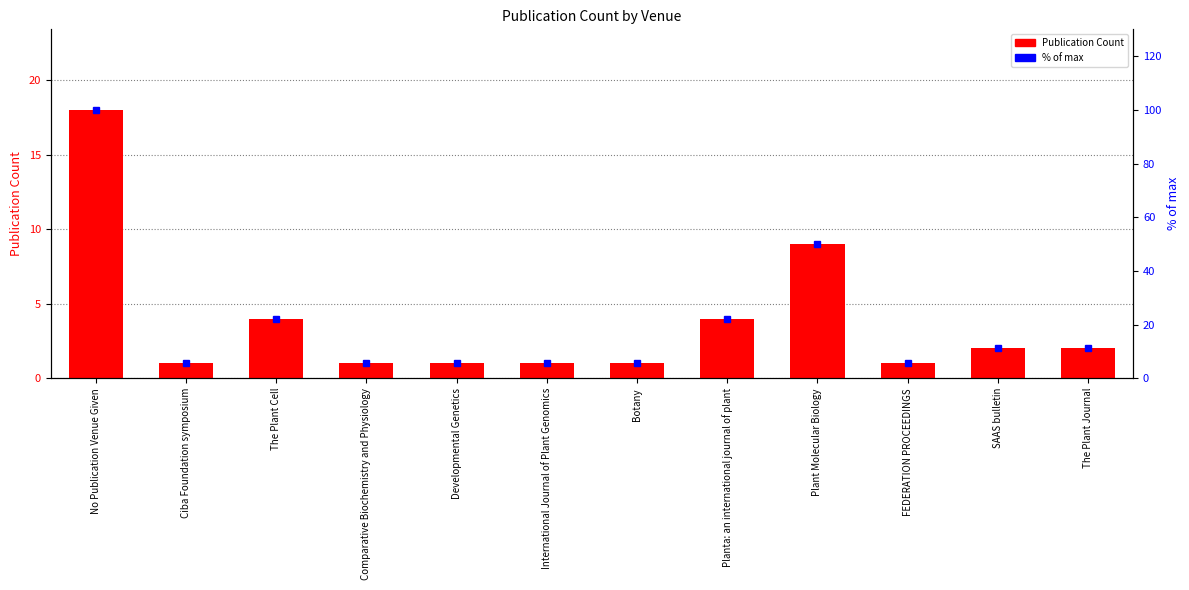

At how many categories does at least one series exceed 49?

2